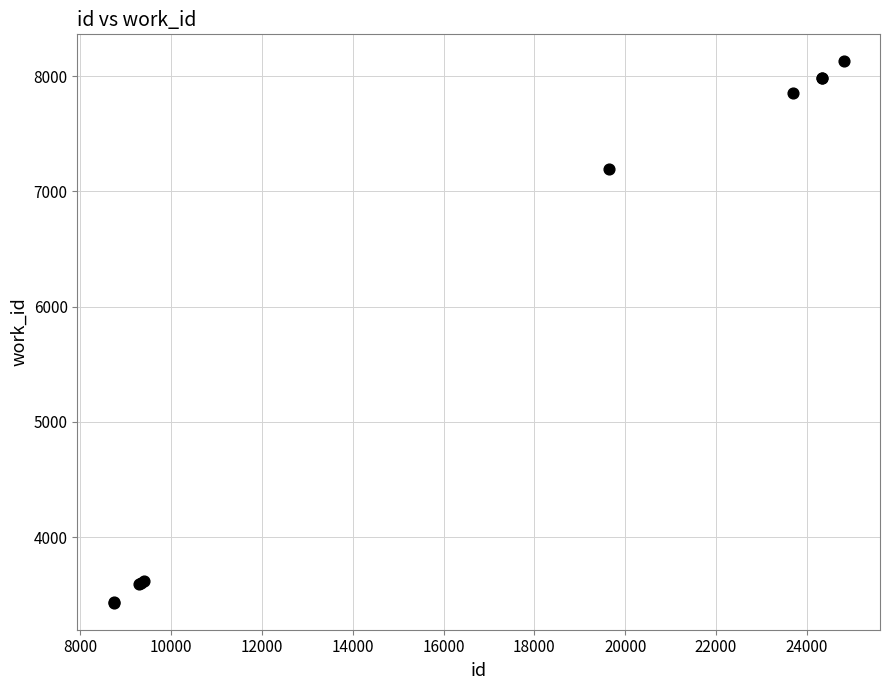

What Y value in the scatter plot is closest to 5780?

7198